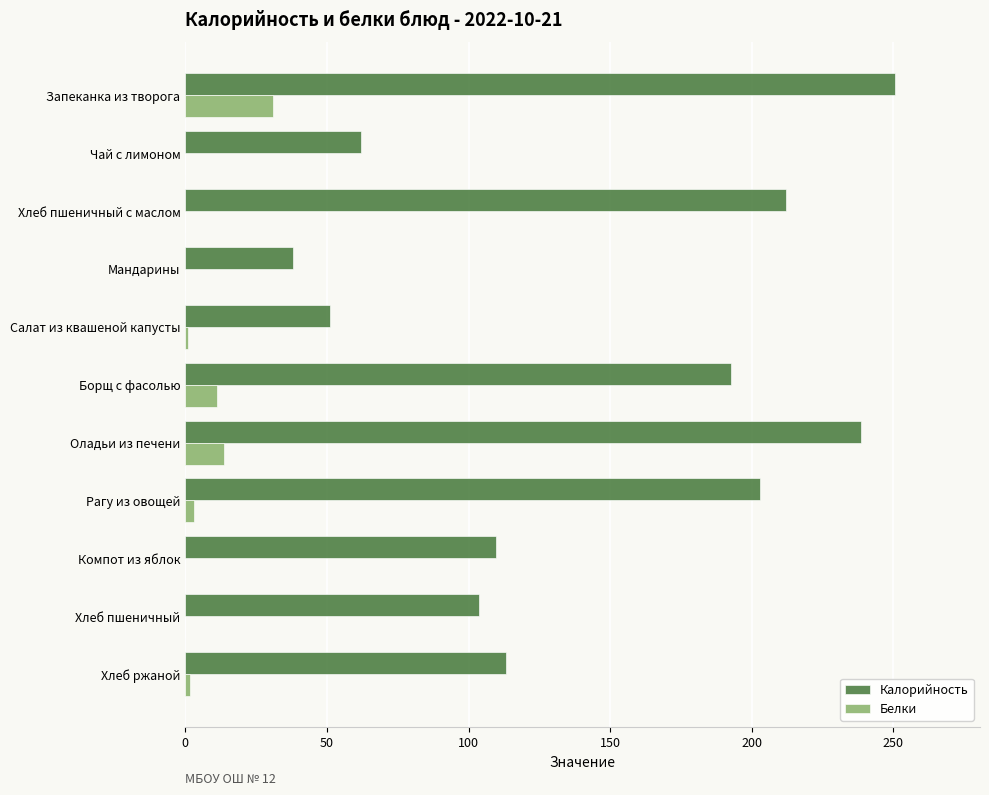

What value does the Белки series have at Борщ с фасолью?

11.0